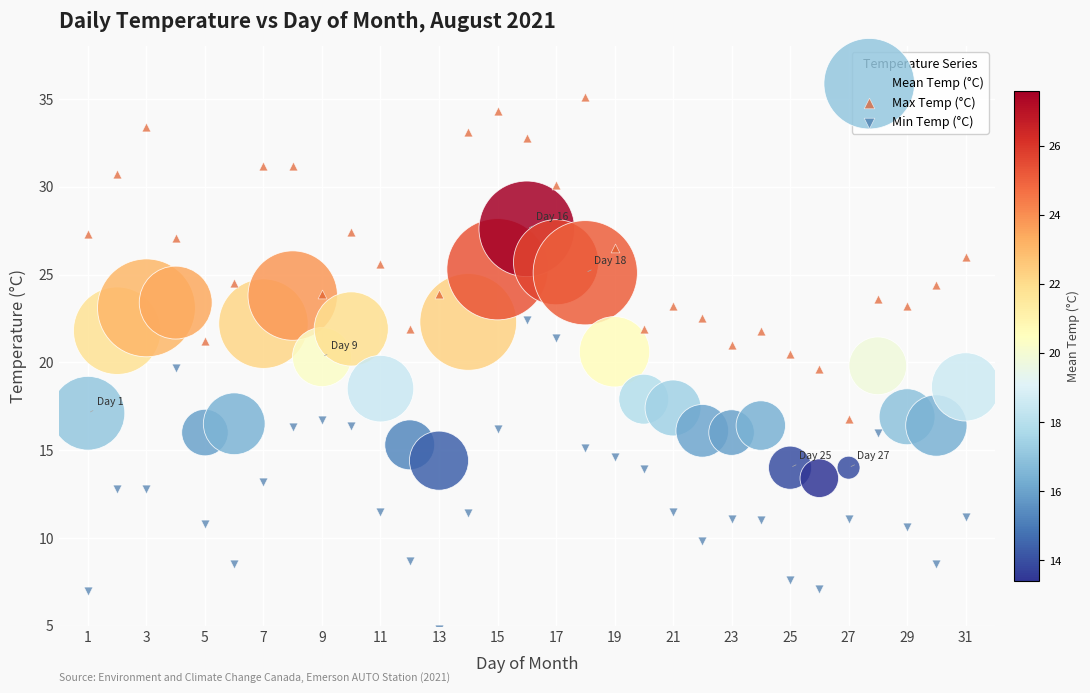

Which series contains the highest Y value?

Max Temp (°C)